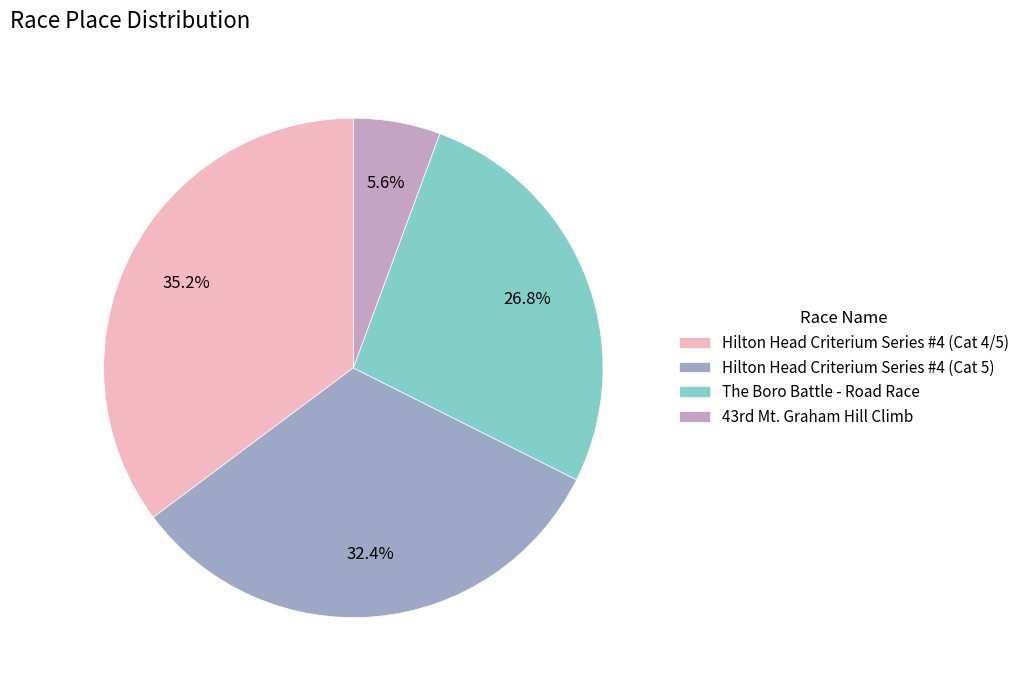

What percentage is the Hilton Head Criterium Series #4 (Cat 5) slice, to the nearest percent?

32%